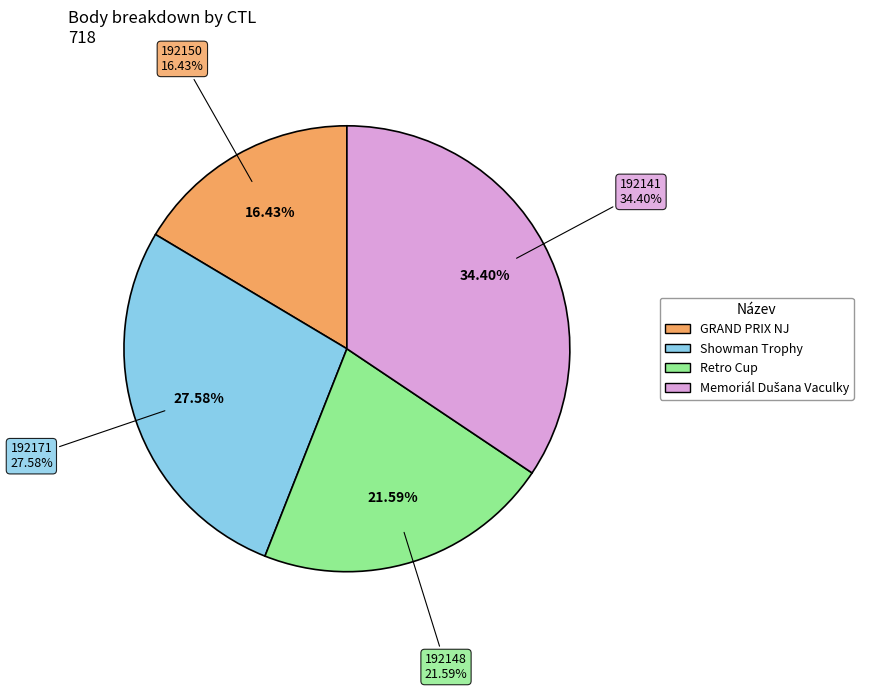

To the nearest percent, what is the difference between the 192141 and 192150 slice percentages?

18%